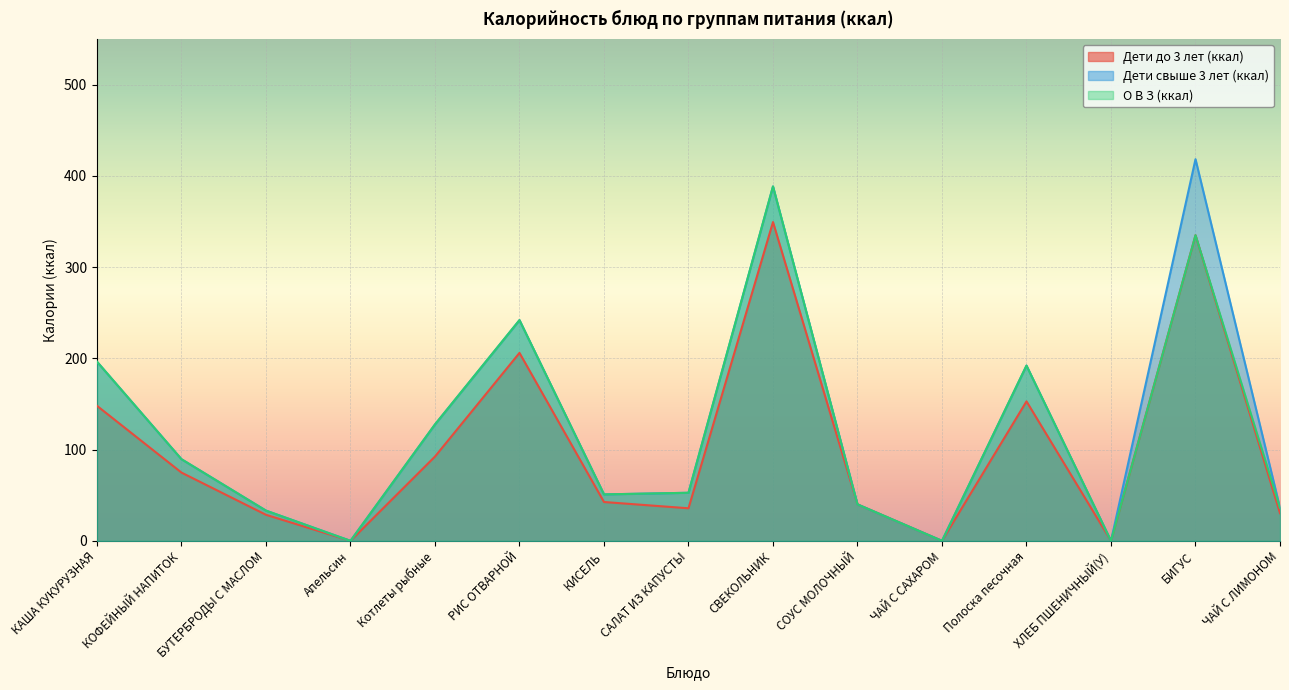

What is the label of the 1st point from the left?

КАША КУКУРУЗНАЯ